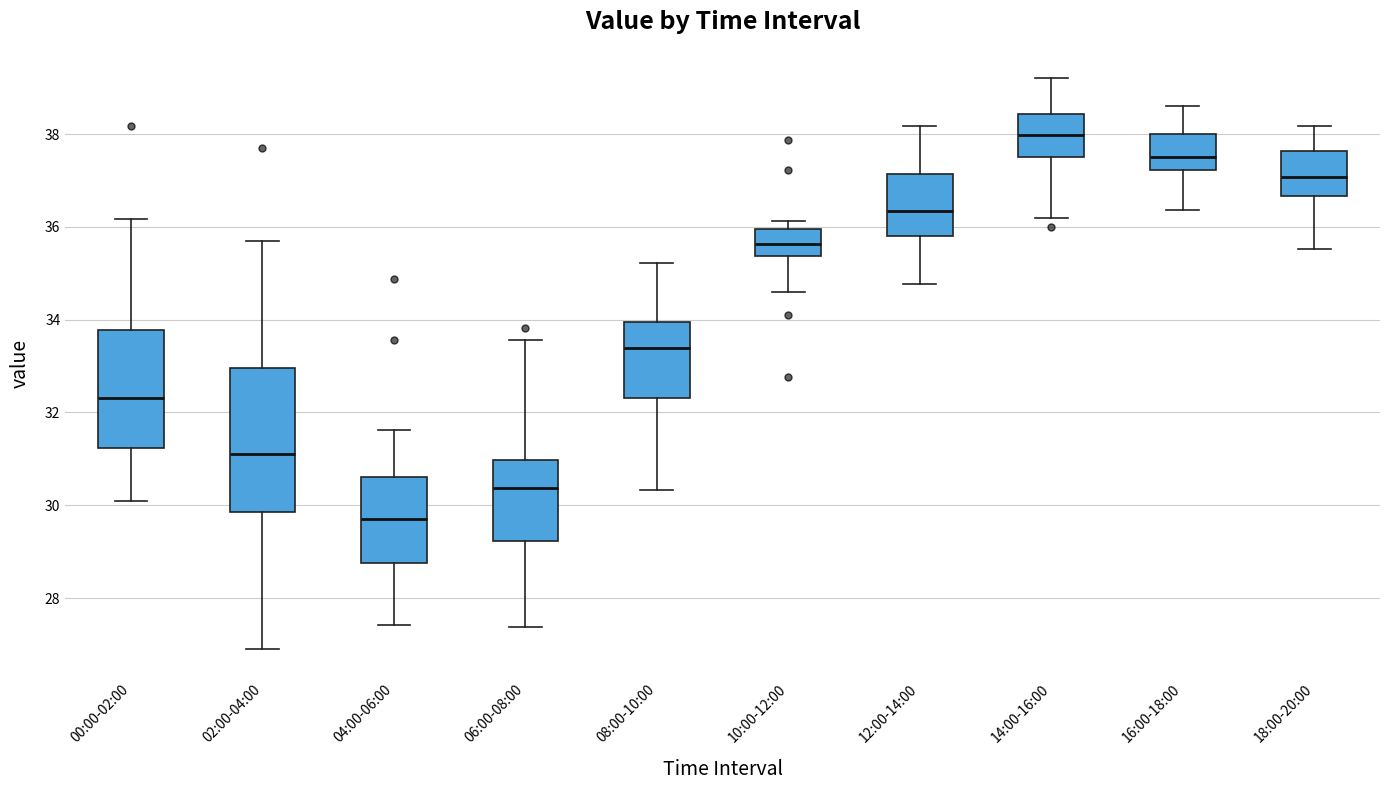

Which box is the tallest, from its lower edge to its upper edge?

02:00-04:00